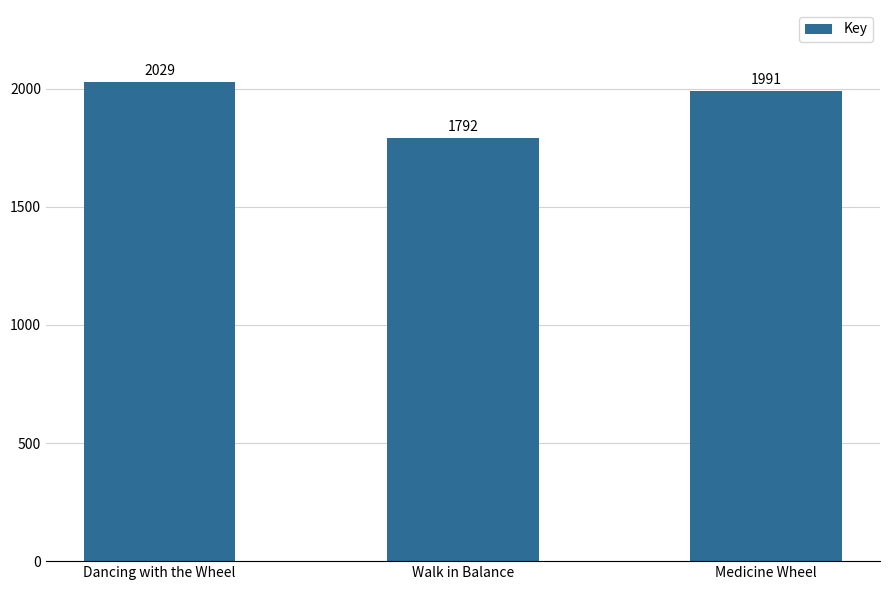

What is the ratio of the value at Walk in Balance to the value at Dancing with the Wheel?

0.9